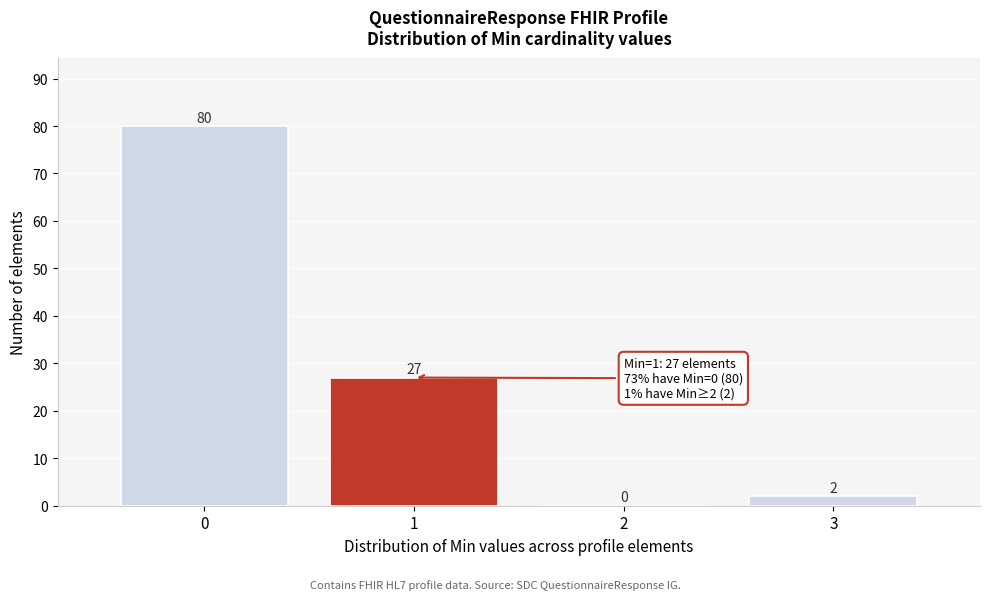

Reading left to right, list every bar in this chart as the range it spans on the x-axis followed by its height.

-0.5 to 0.5: 80
0.5 to 1.5: 27
1.5 to 2.5: 0
2.5 to 3.5: 2